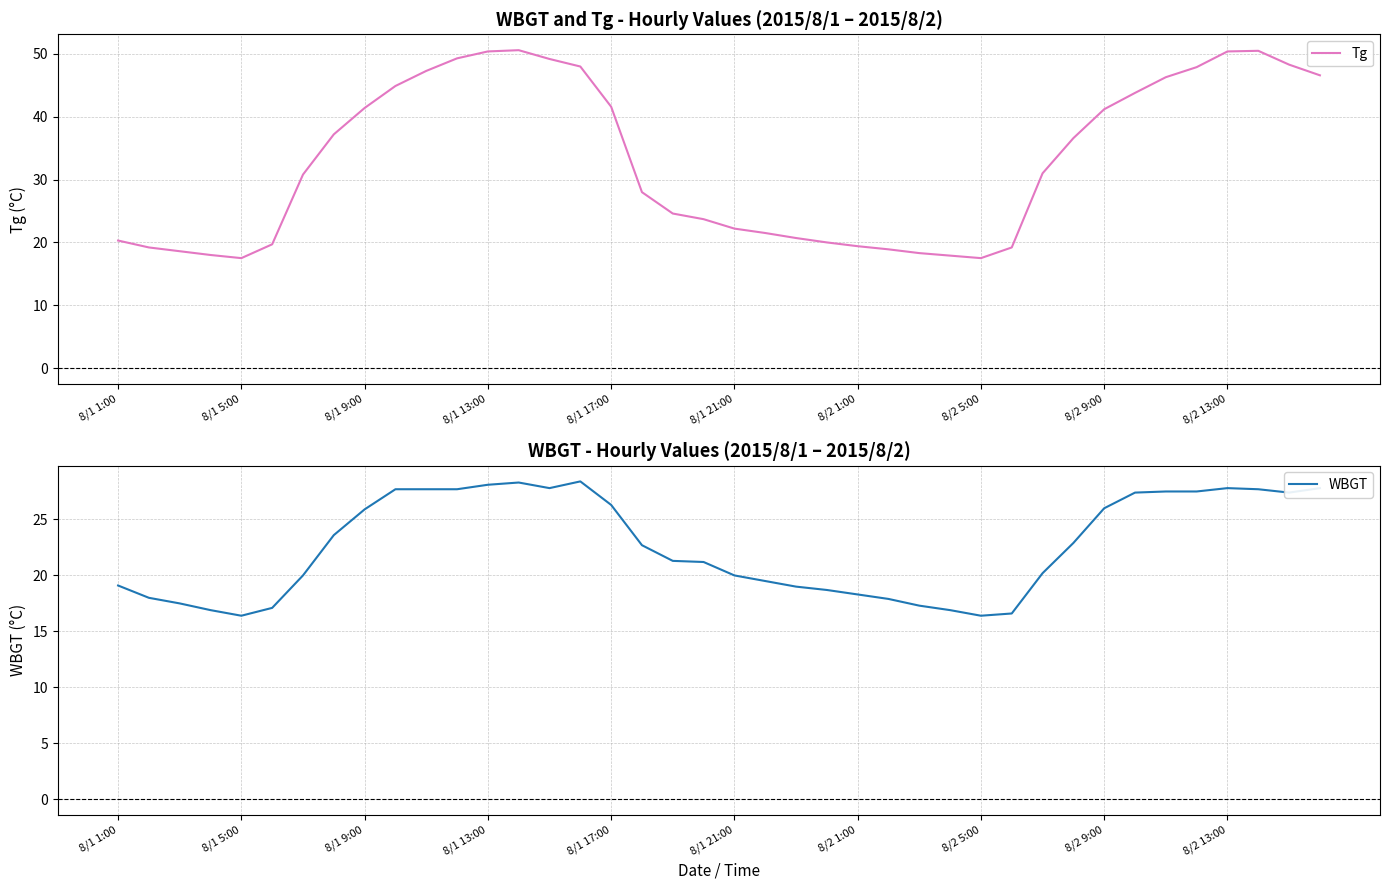

True or false: Tg and WBGT cross at least once.

False